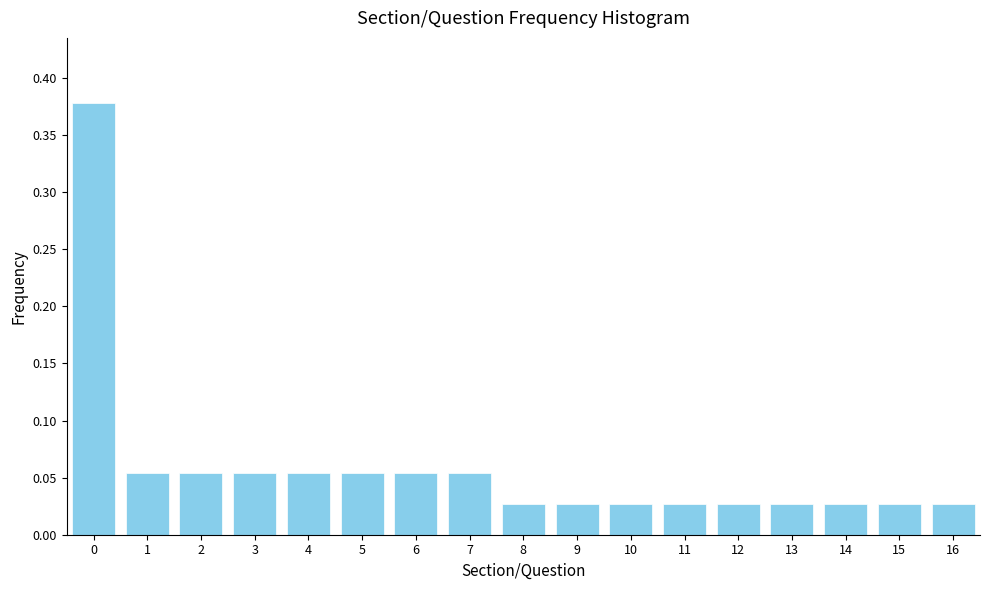

Which has a higher value, 5 or 16?

5